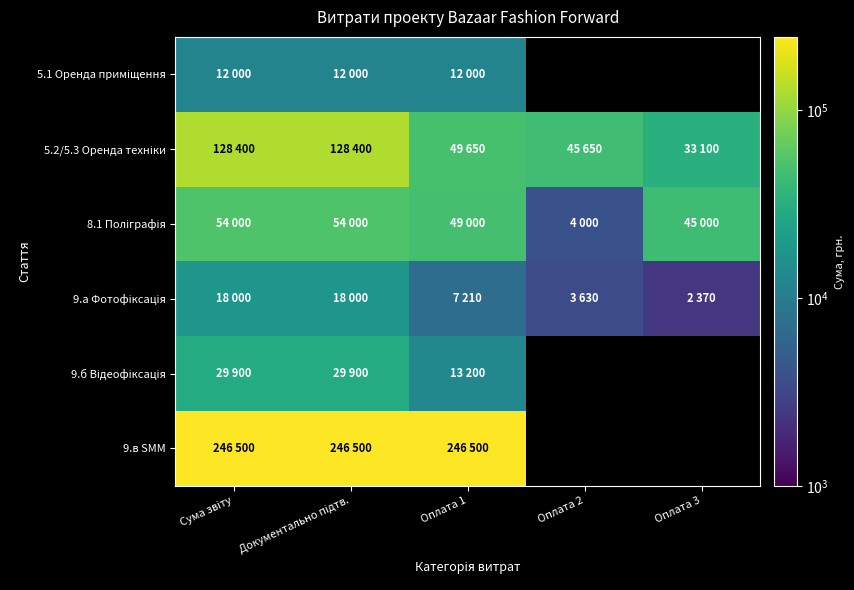

What is the sum of all 8.1 Поліграфія values?

206000.0